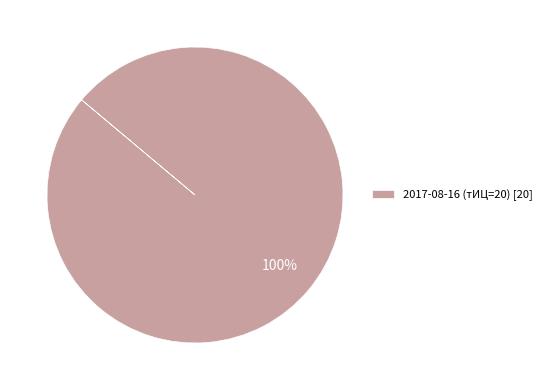

Is there a majority slice in this chart?

Yes